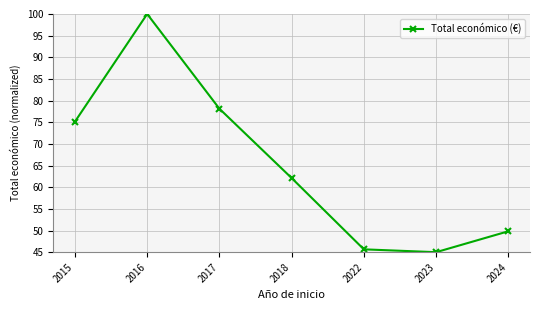

What is the difference between the second highest and minimum values?

33.1